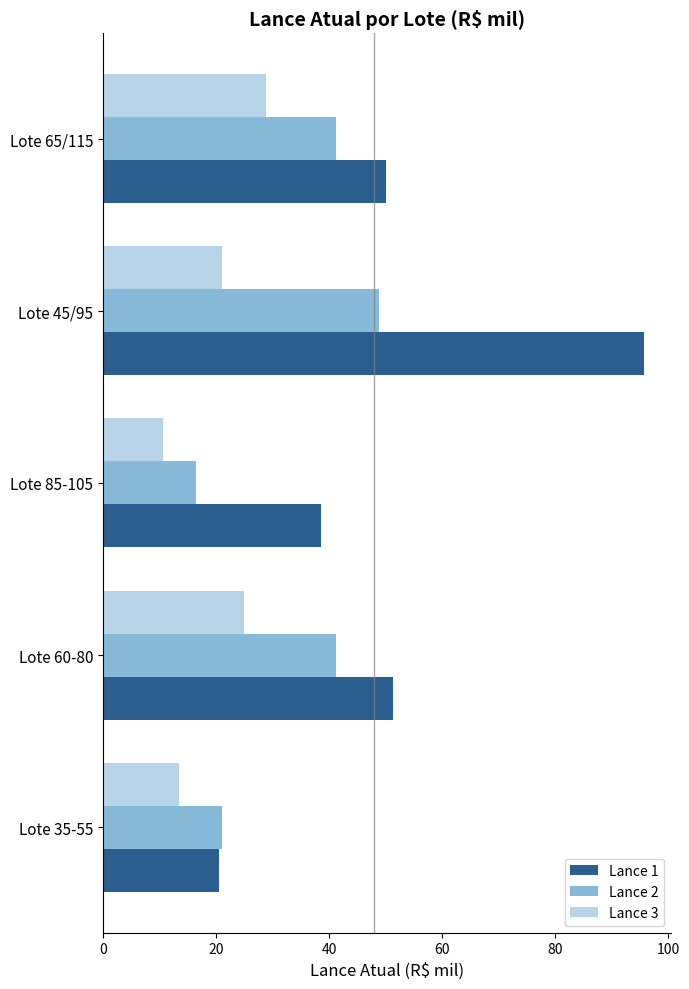

Which series has the largest total across all categories?

Lance 1